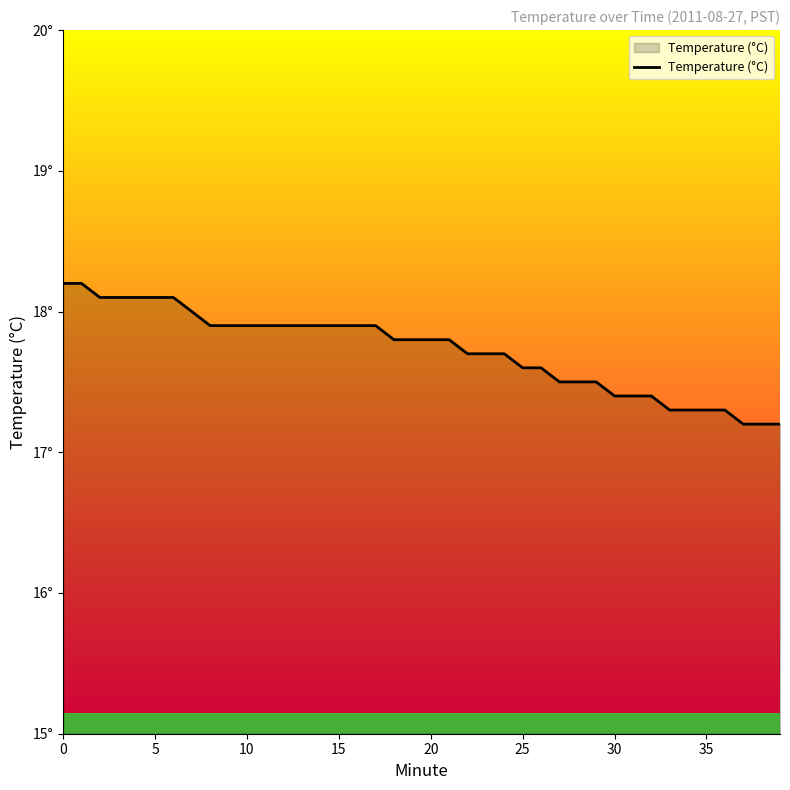

What is the label of the 22nd point from the left?

21